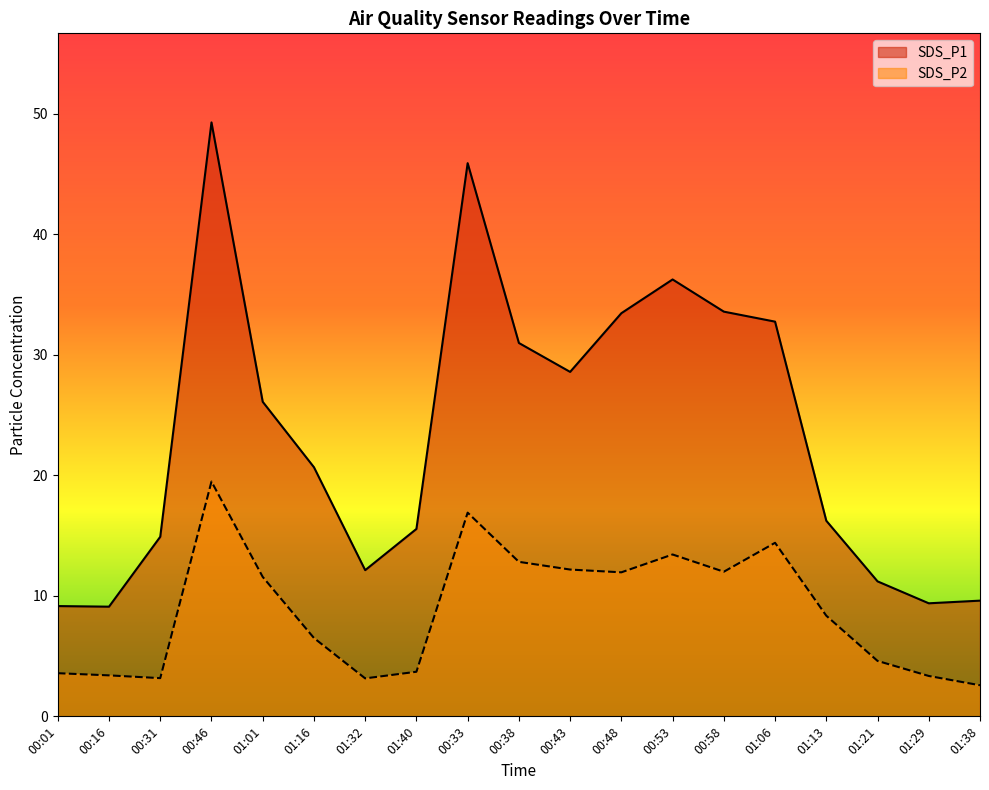

Where does the SDS_P2 series first go above 8?

00:46